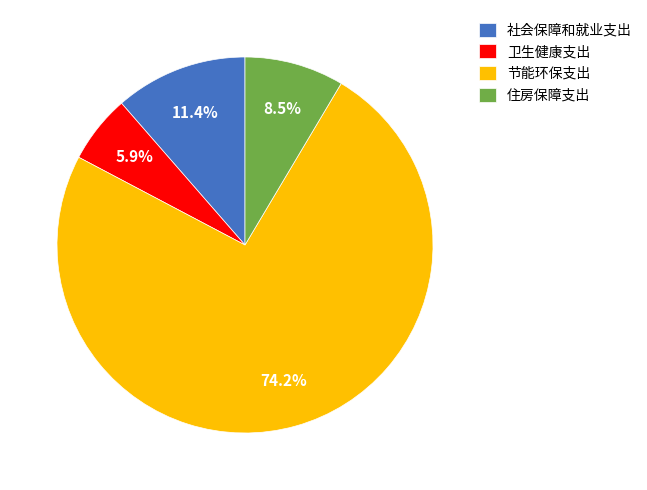

Rank the categories by value from highest to lowest.

节能环保支出, 社会保障和就业支出, 住房保障支出, 卫生健康支出